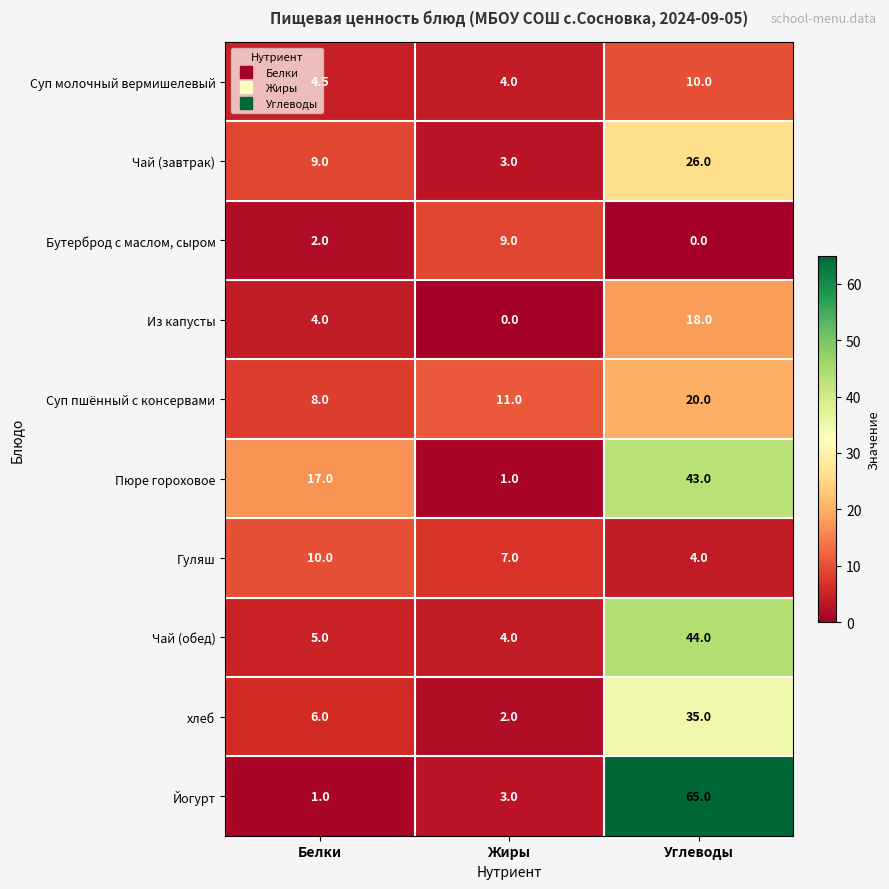

What is the total value across all series at Жиры?

44.0